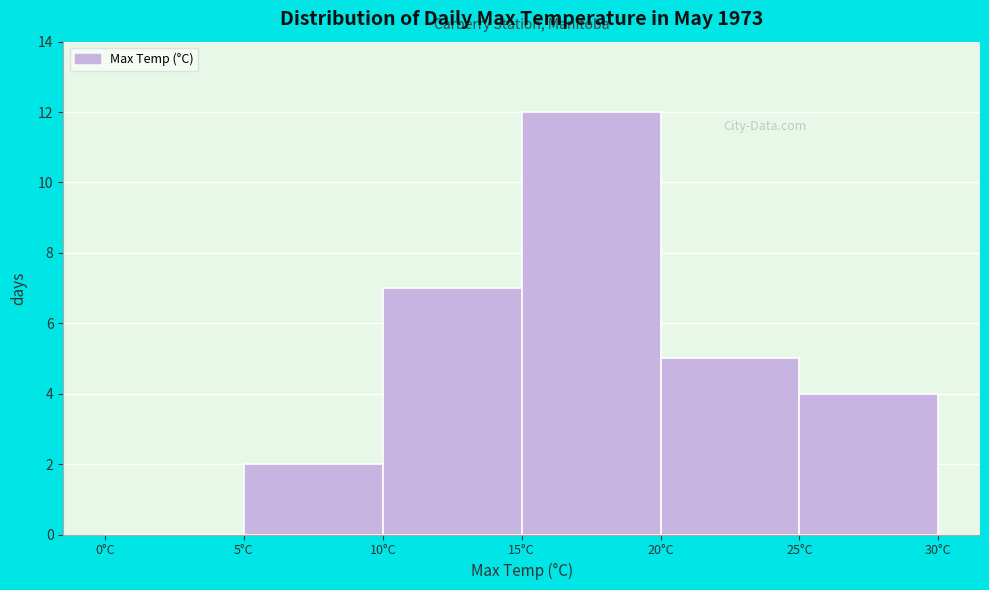

Reading left to right, transcribe this chart: for each bar, give the range it covers on the x-axis and its height. The values are not printed on the chart, so give them approximately, as read against the axis.

0 to 5: 0
5 to 10: 2
10 to 15: 7
15 to 20: 12
20 to 25: 5
25 to 30: 4